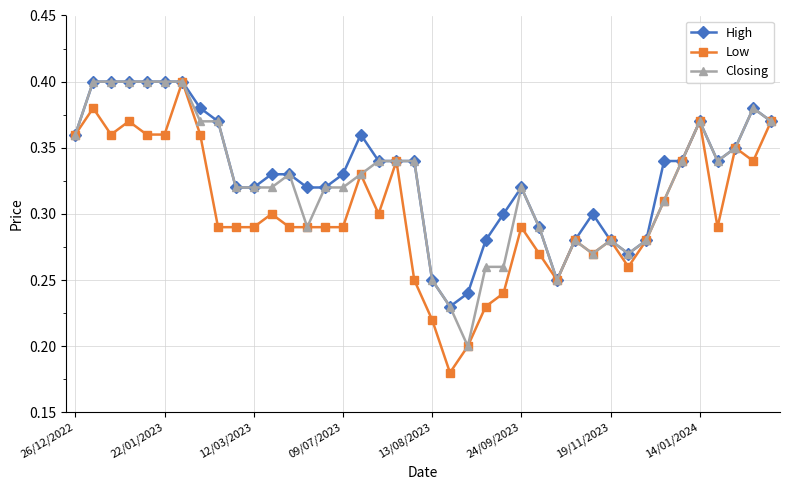

True or false: High has more than 0 points higher than both neighbors.

True